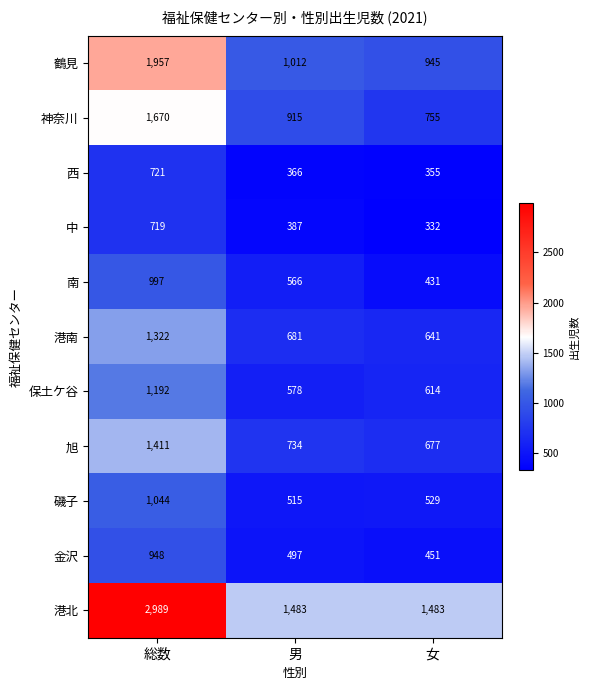

What is the minimum value for 南?

431